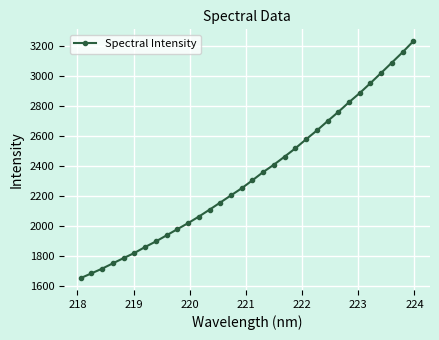

Count the number of data series in this chart.

1